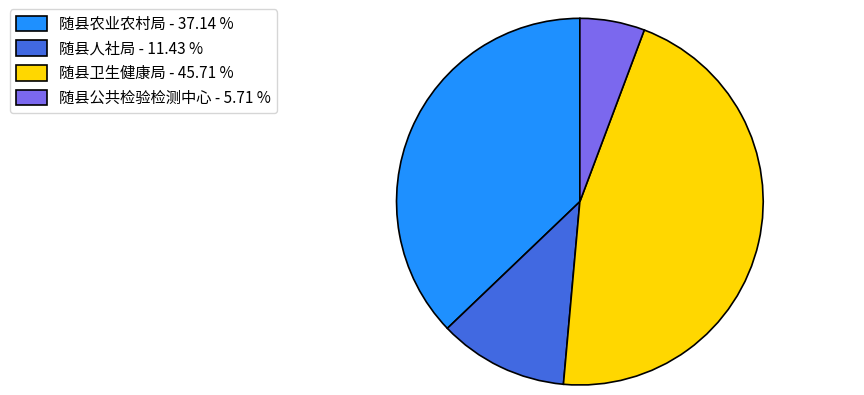

How many slices are in this pie chart?

4